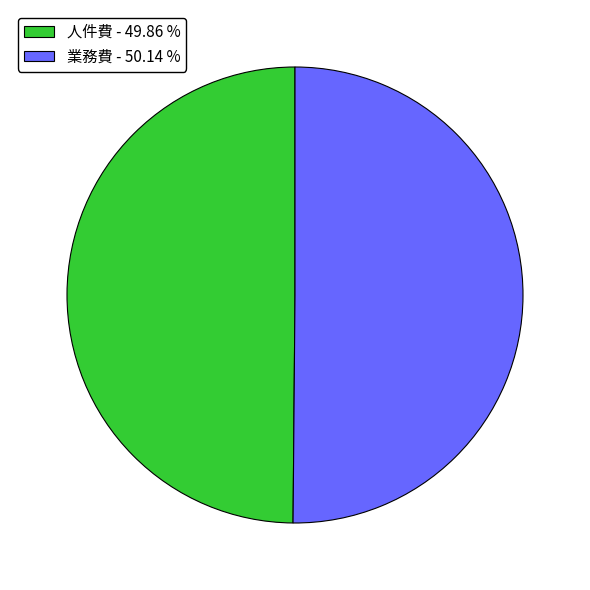

Do 業務費 - 50.14 % and 人件費 - 49.86 % together represent more than half of the pie?

Yes